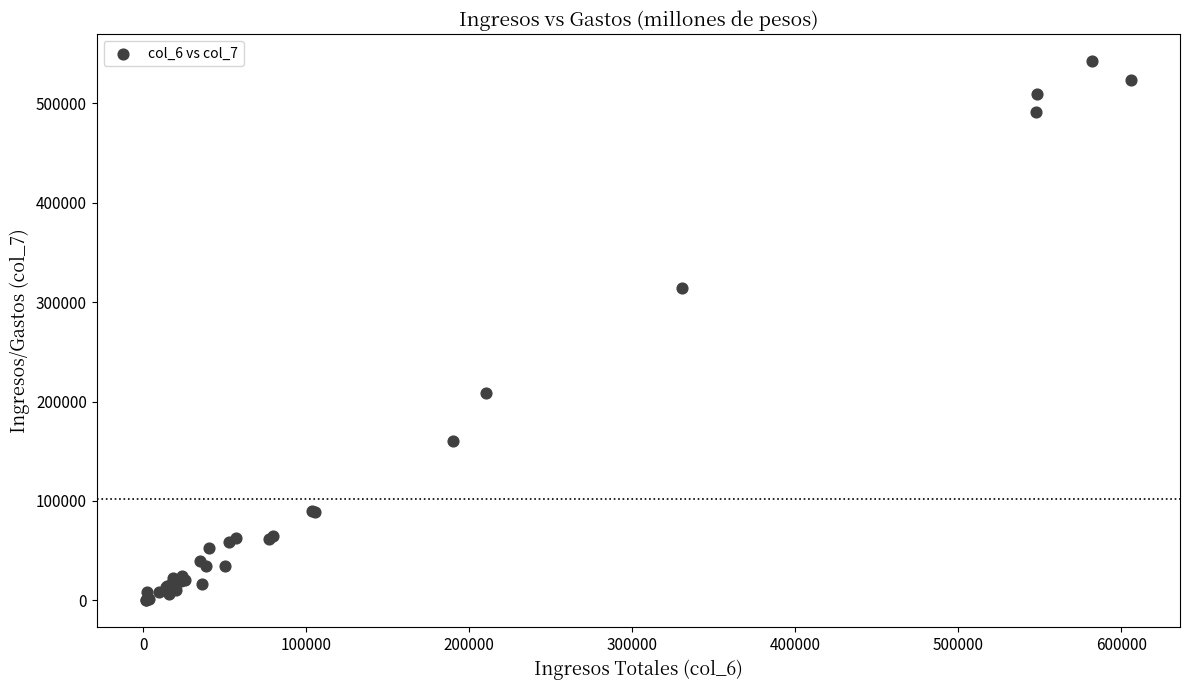

What Y value in the scatter plot is closest to 271329?

314311.3